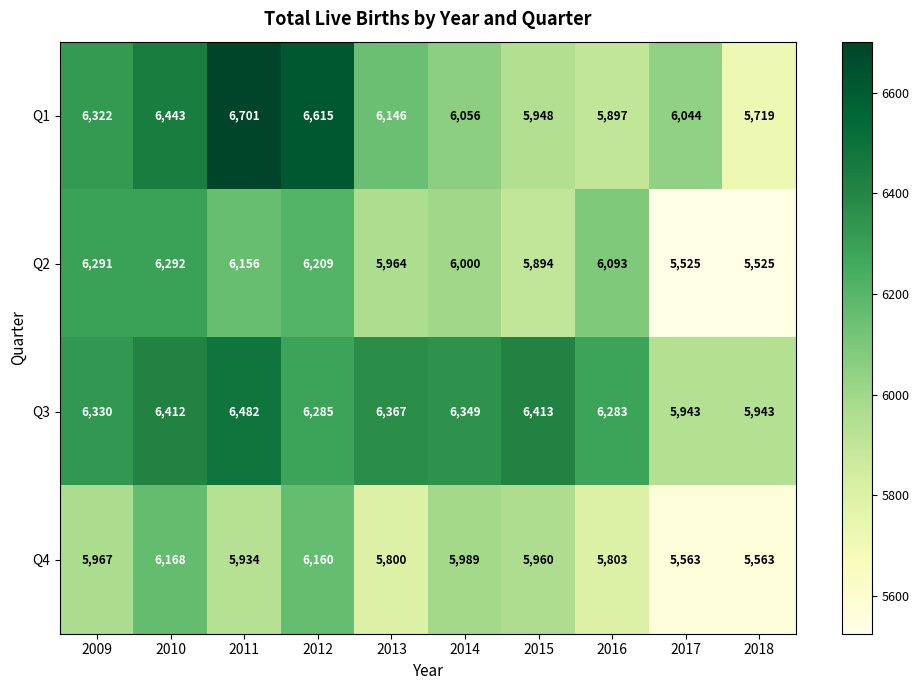

Is the value of Q2 at 2009 greater than the value of Q1 at 2016?

Yes